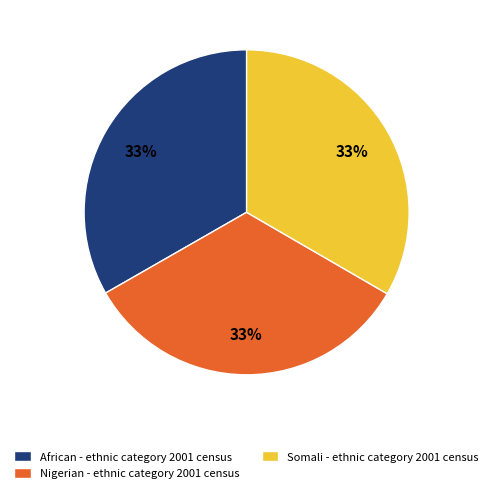

What is the ratio of the value at African - ethnic category 2001 census to the value at Nigerian - ethnic category 2001 census?

1.0